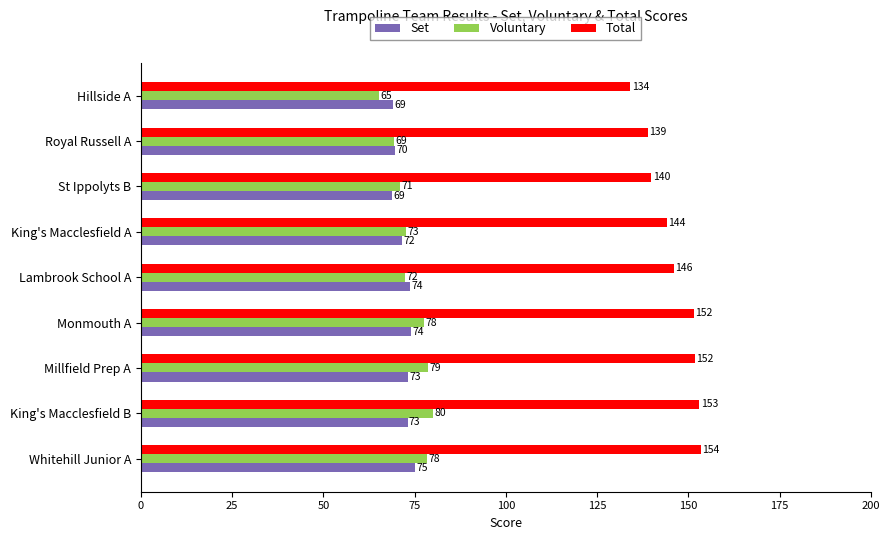

Rank the series at Royal Russell A from lowest to highest value.

Voluntary, Set, Total